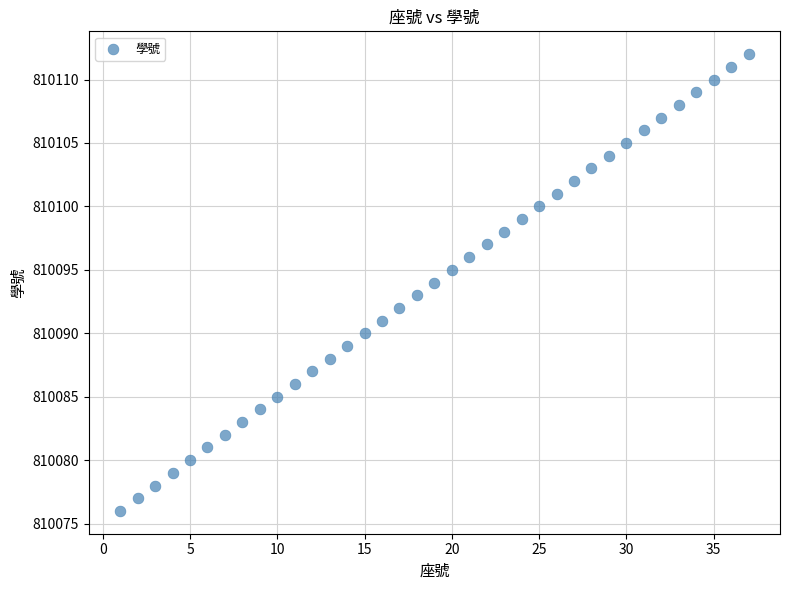

What is the range of X values (max minus min)?

36